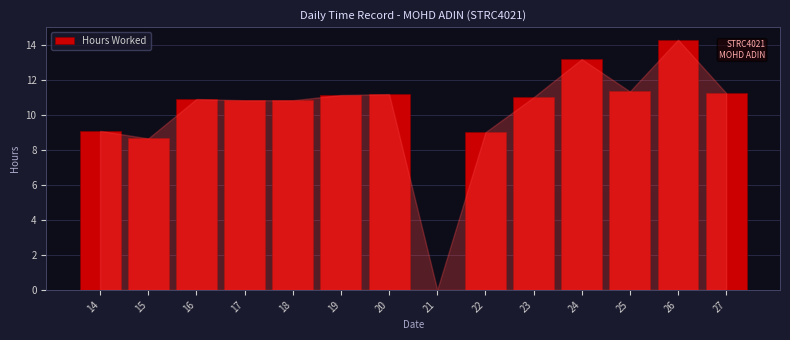

The value at 25 is 11.3. True or false?

True